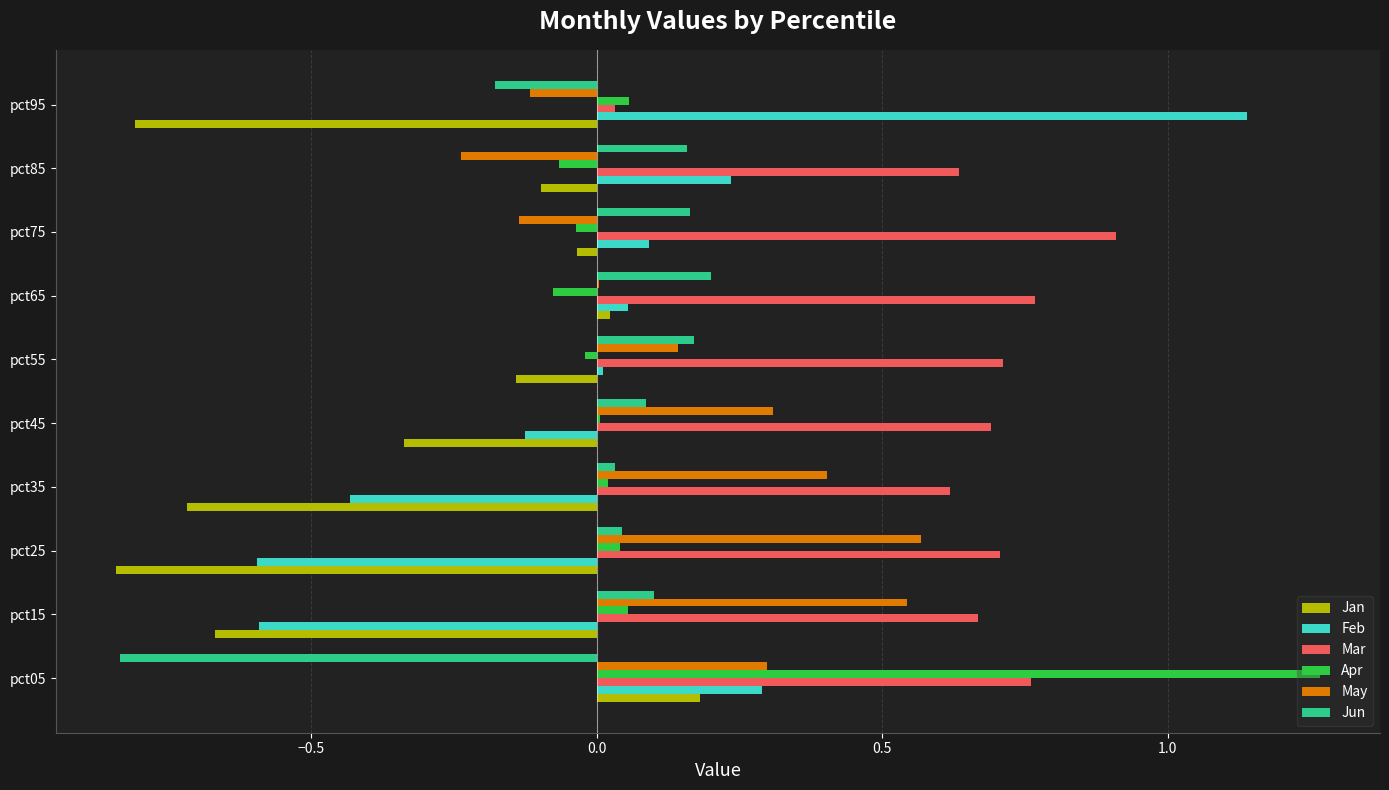

What is the sum of all Jan values?

-3.4